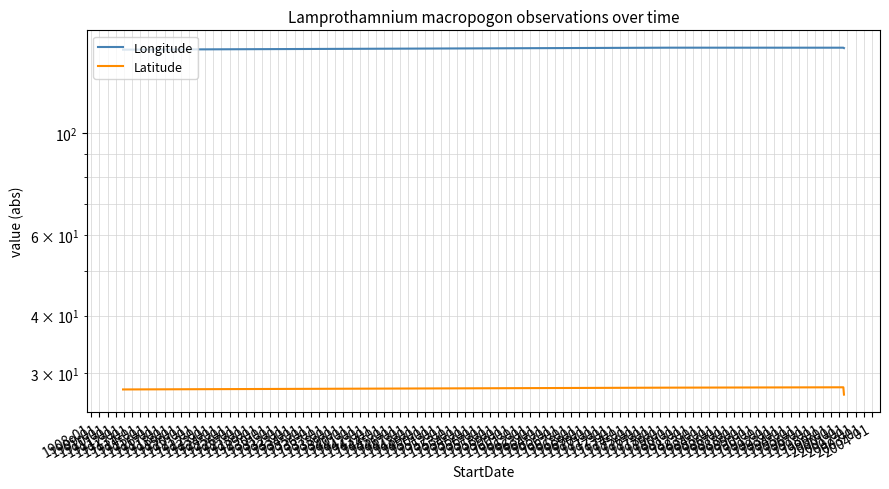

How many lines are shown in the chart?

2